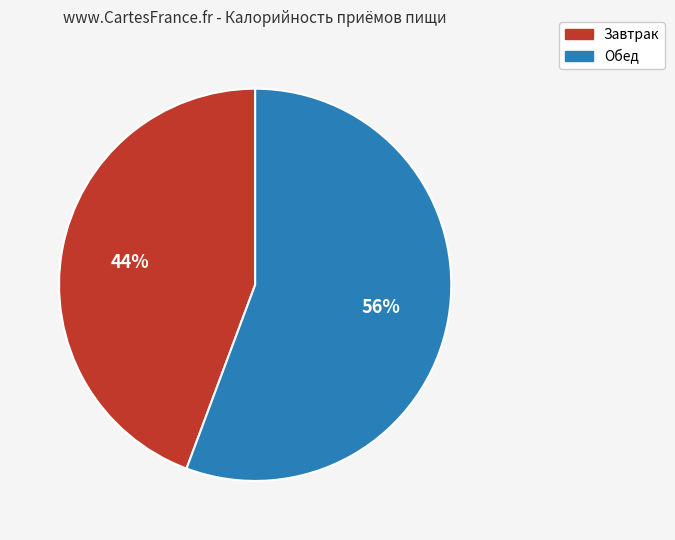

Approximately how many times larger is the value at Завтрак compared to Обед?

0.8